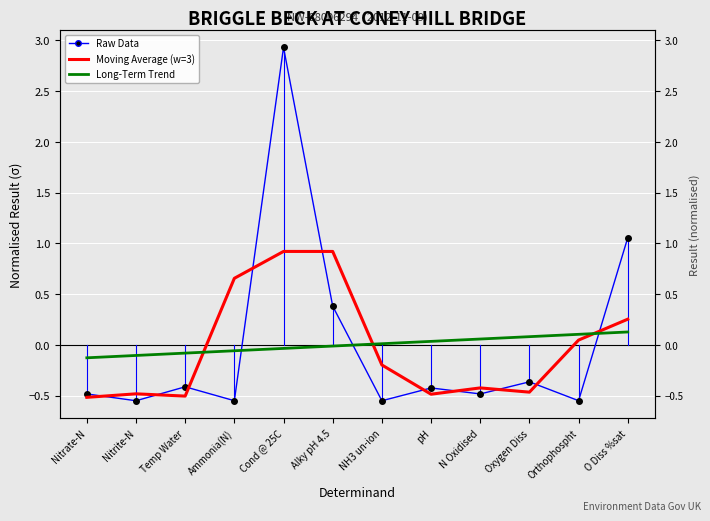

List the labels in order of Raw Data value, smallest first.

NH3 un-ion, Nitrite-N, Ammonia(N), Orthophospht, Nitrate-N, N Oxidised, pH, Temp Water, Oxygen Diss, Alky pH 4.5, O Diss %sat, Cond @ 25C